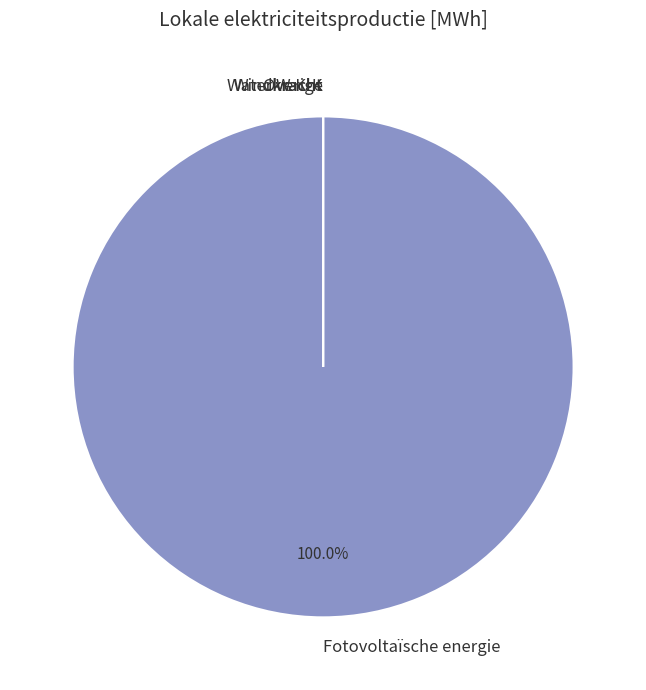

Combined, do Fotovoltaïsche energie and Waterkracht account for over 50%?

Yes